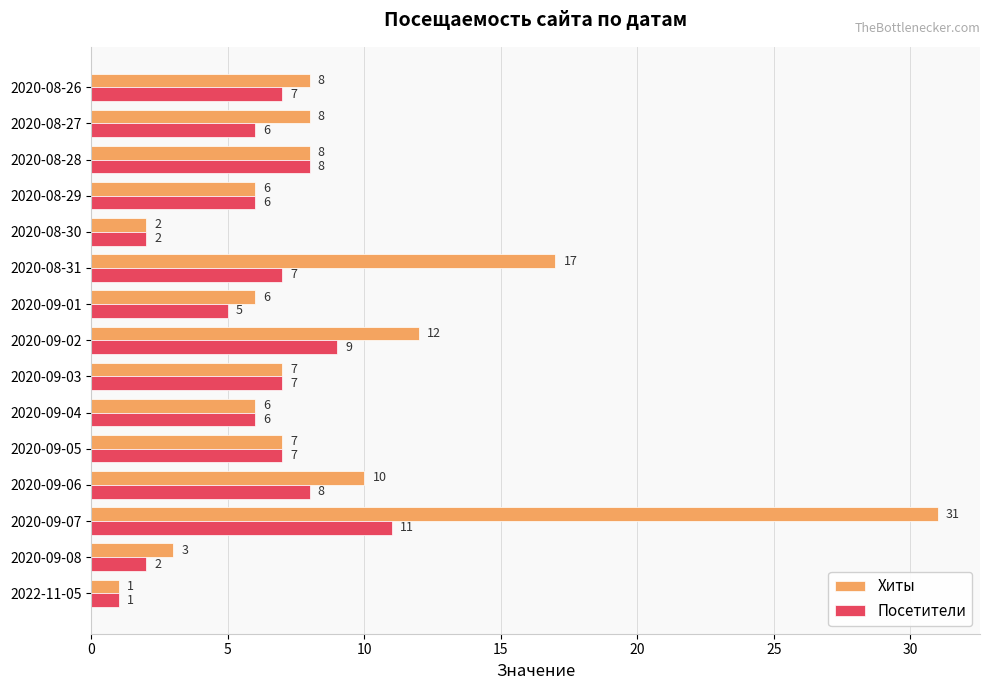

What is the sum of all Хиты values?

132